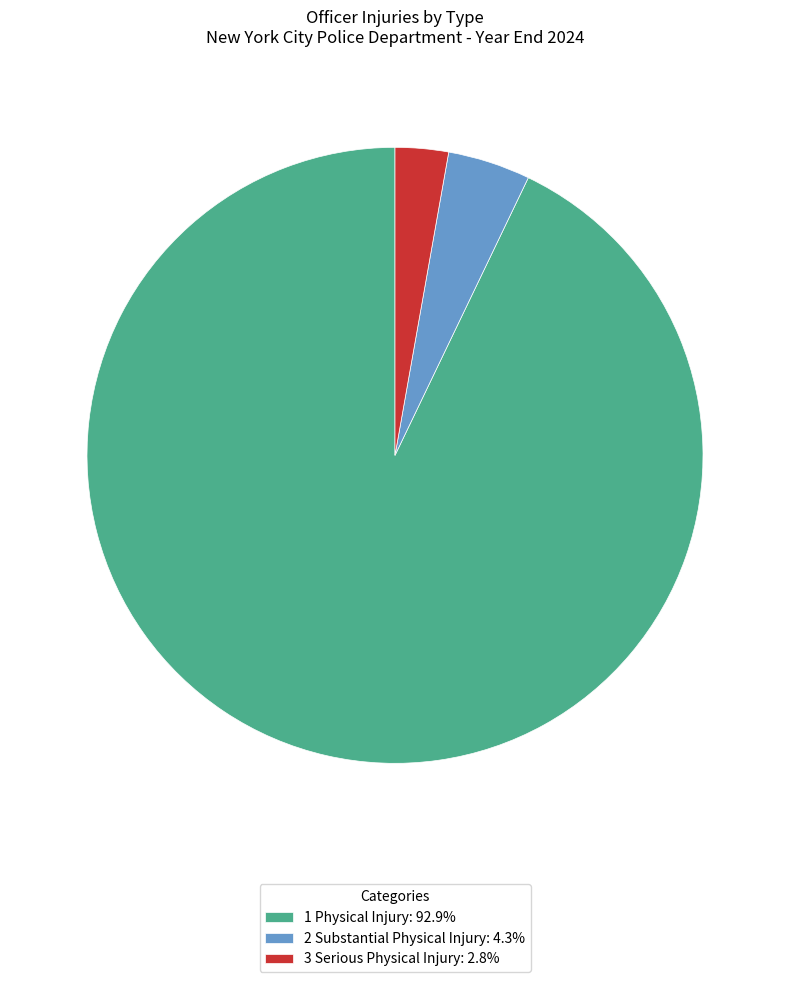

Is there any slice that represents more than half of the pie?

Yes